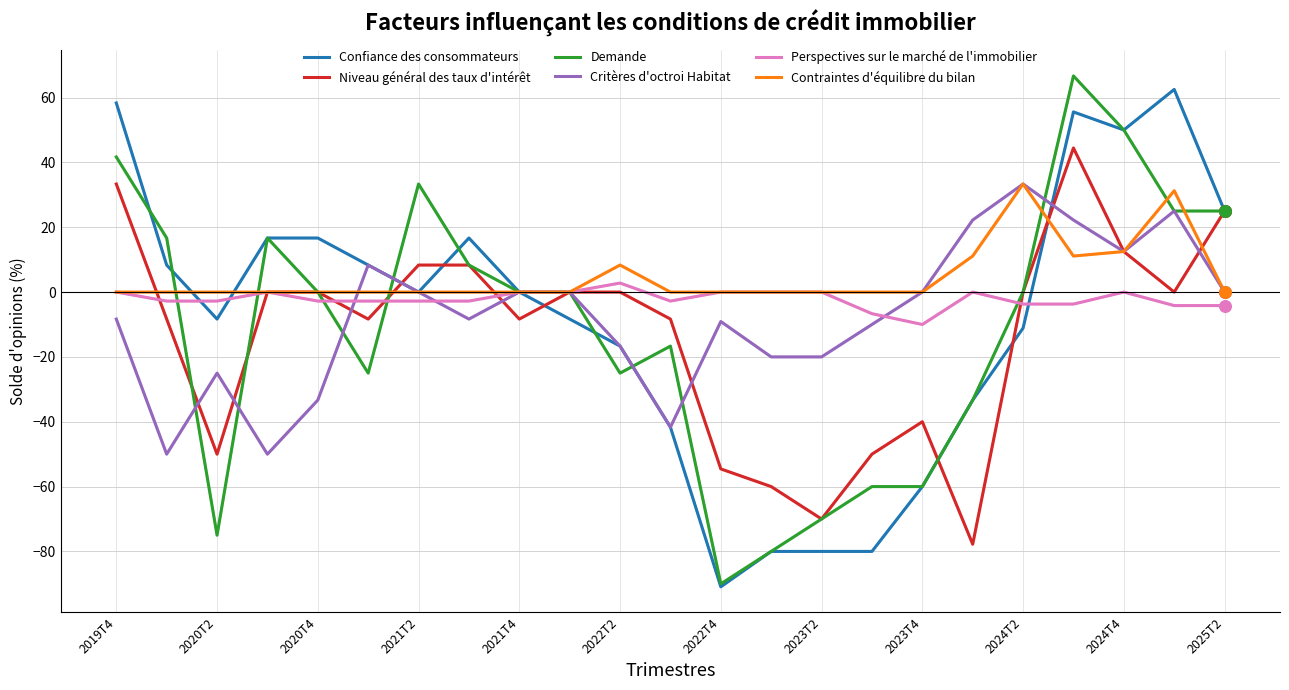

What is the minimum value for Critères d'octroi Habitat?

-50.0